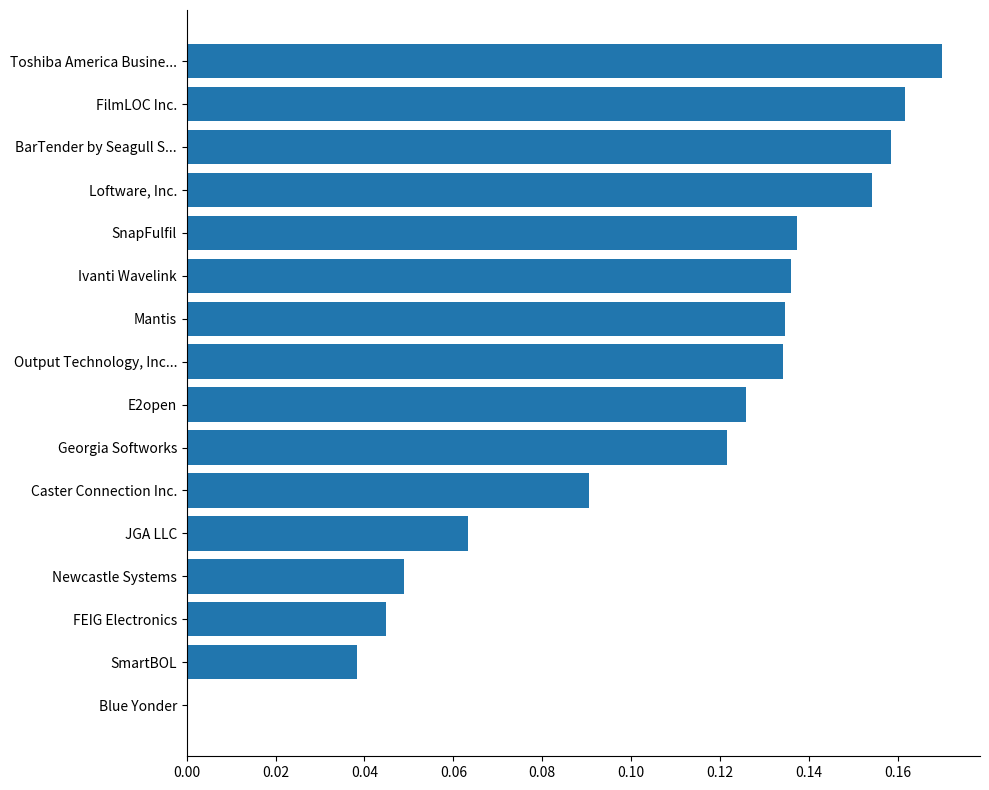

The chart shows a value of 0.0 at SmartBOL. True or false?

True